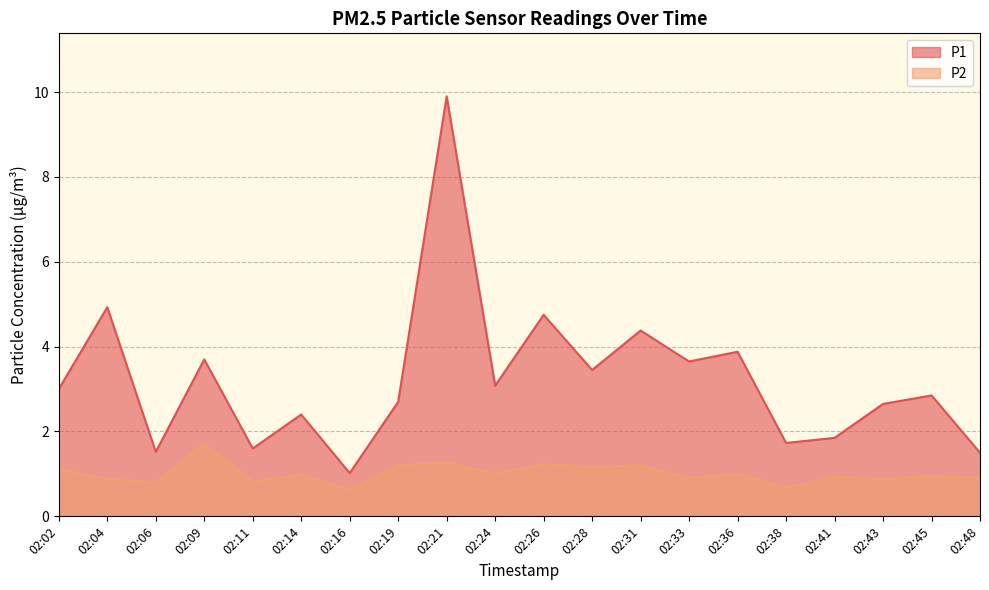

What is the spread (max minus min) of values at 02:38?

1.0